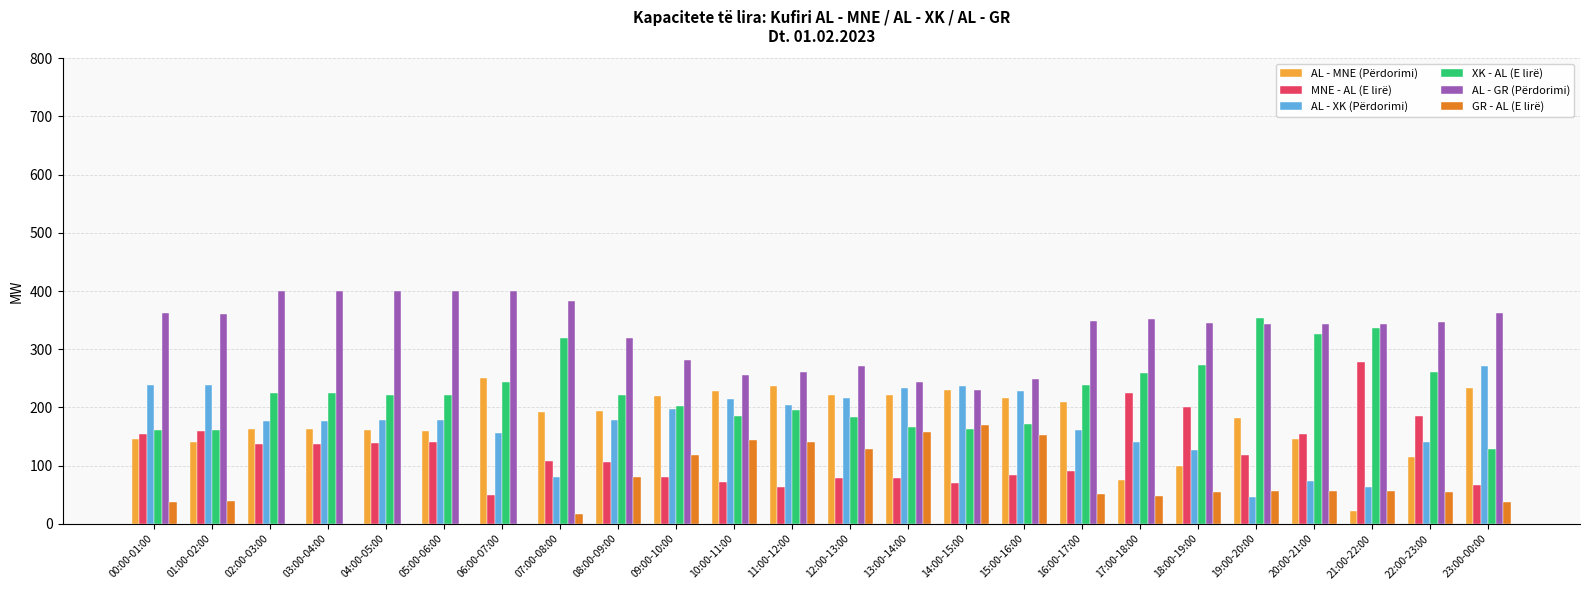

What is the maximum value for MNE - AL (E lirë)?

278